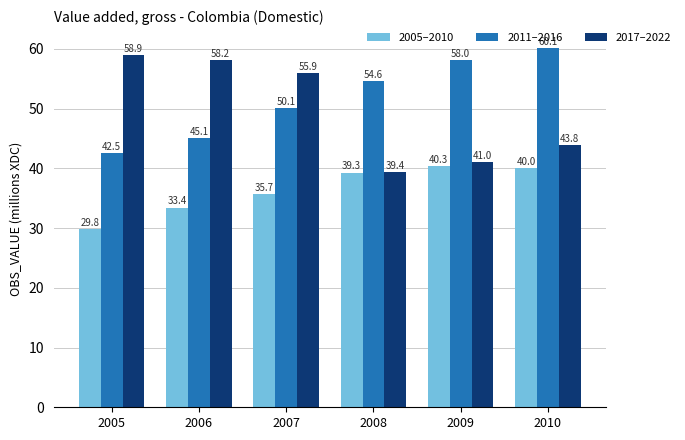

How many values in the 2005–2010 series are below 39?

3